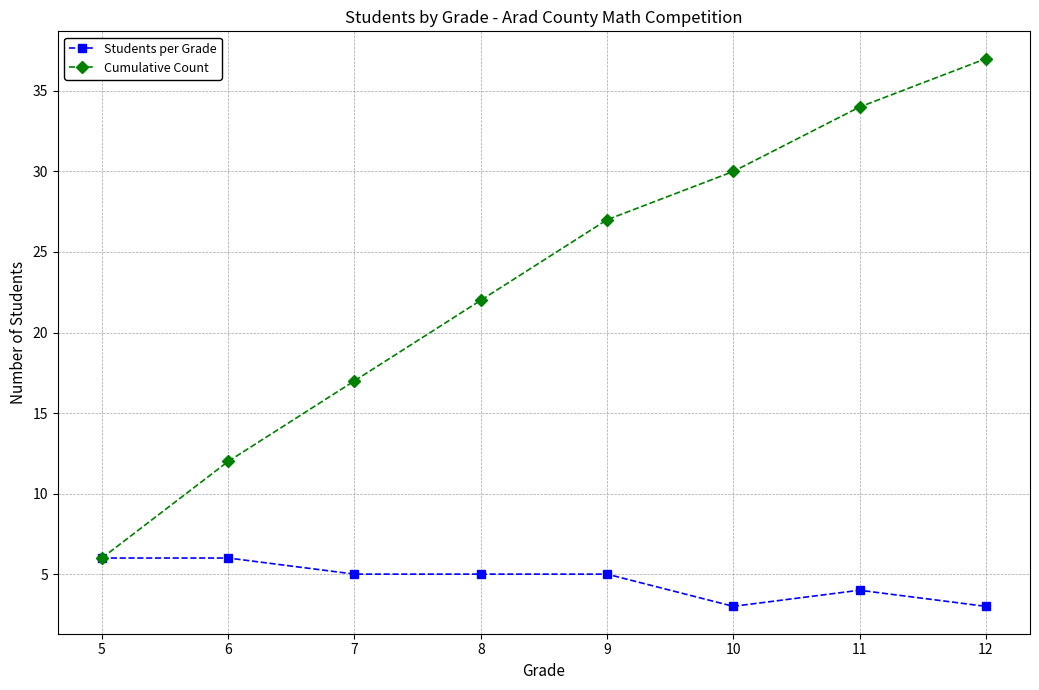

Reading right to left, list all the values displayed in this chart.

Students per Grade: 12=3	11=4	10=3	9=5	8=5	7=5	6=6	5=6
Cumulative Count: 12=37	11=34	10=30	9=27	8=22	7=17	6=12	5=6